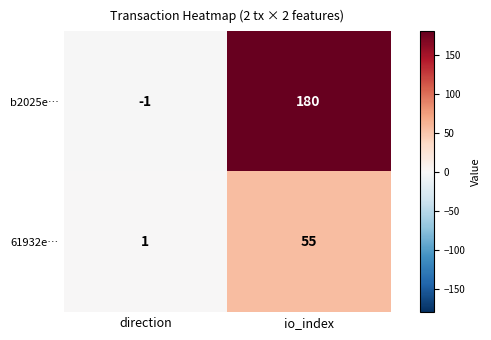

At which category is the sum across all series the highest?

io_index